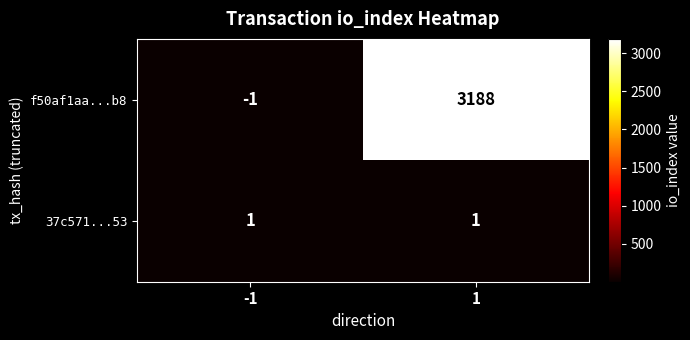

What is the difference between the maximum and minimum values in the f50af1aa...b8 series?

3189